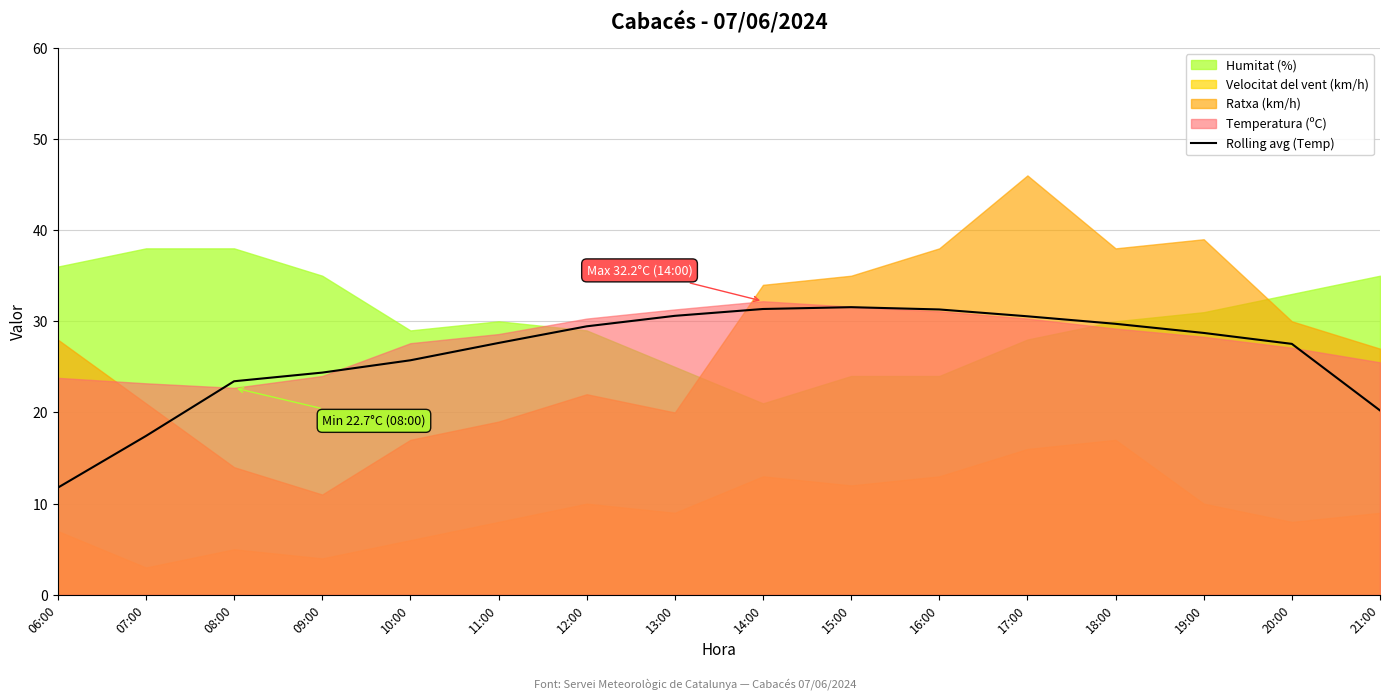

What is the change in value from 06:00 to 18:00?

+18.0